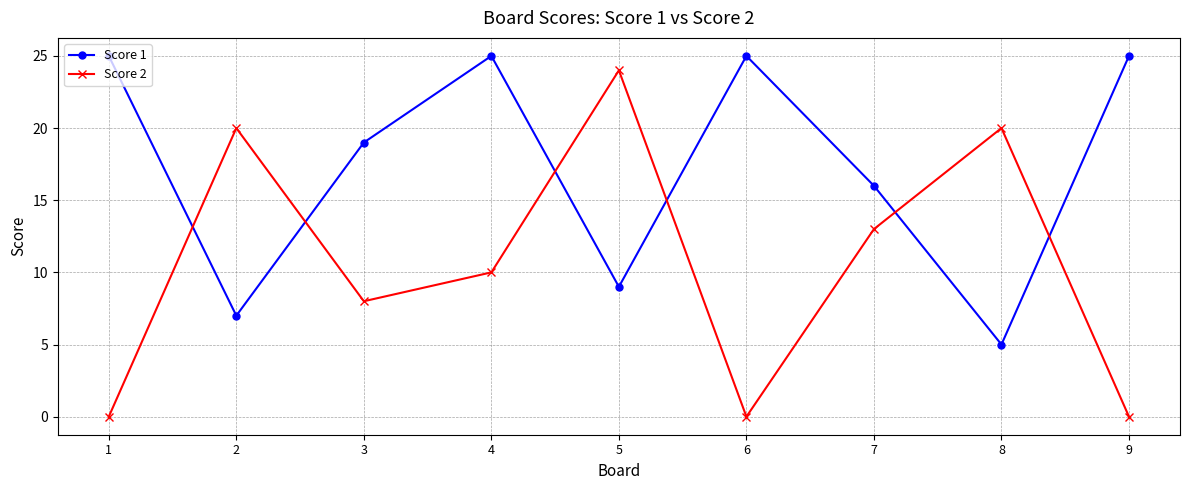

How many data points does each series have?

9